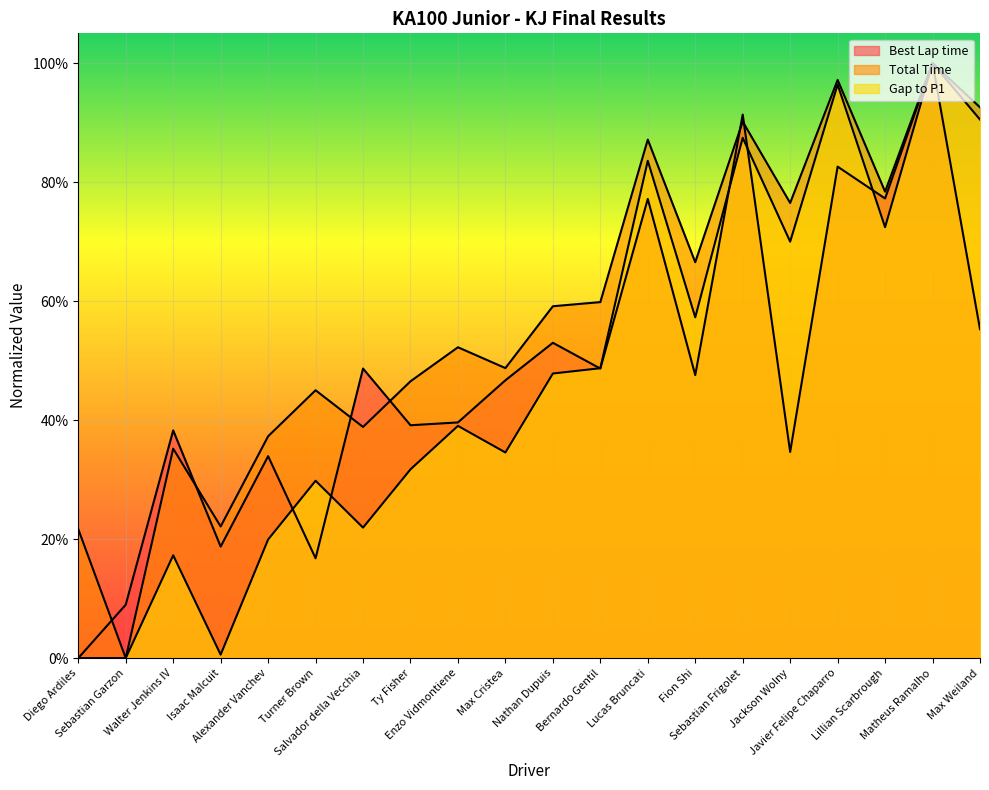

At which label is Gap to P1 closest to 0?

Diego Ardiles